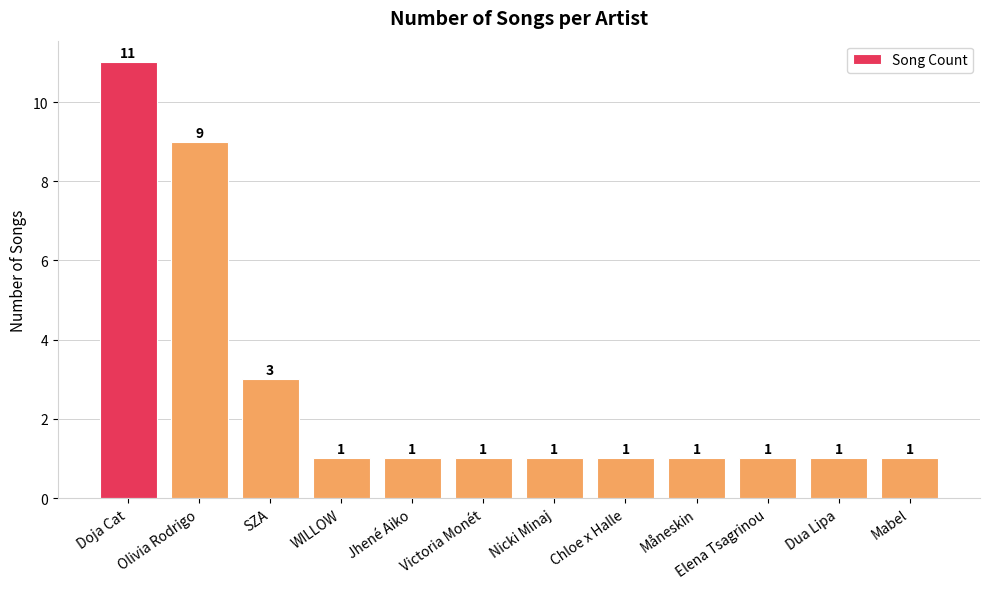

What position from the left is SZA?

3